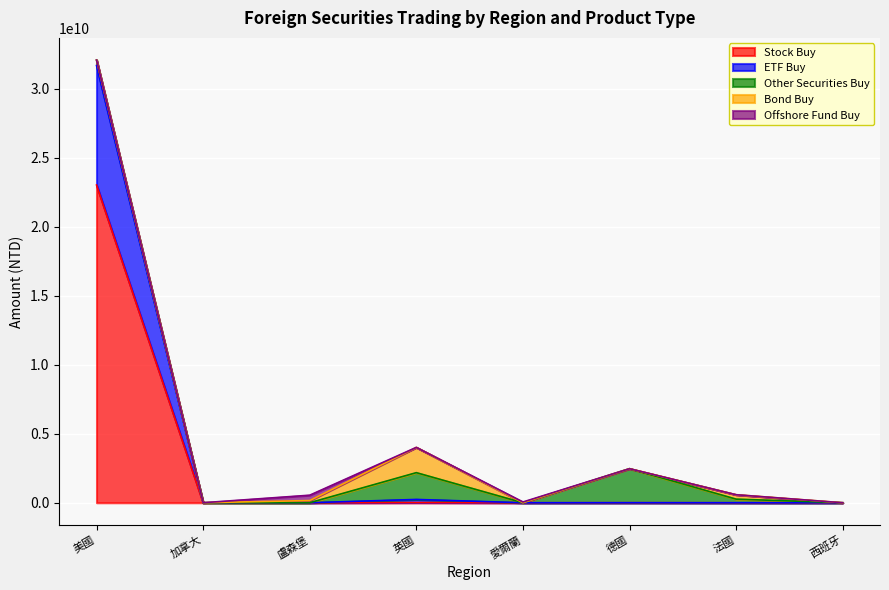

At how many categories does at least one series exceed 19040810209?

1